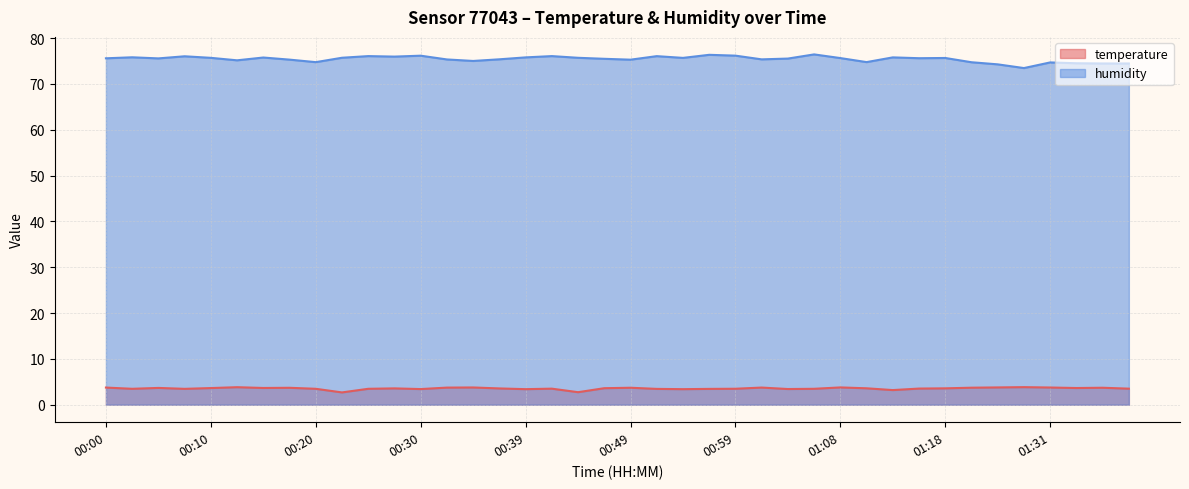

How many lines are shown in the chart?

2